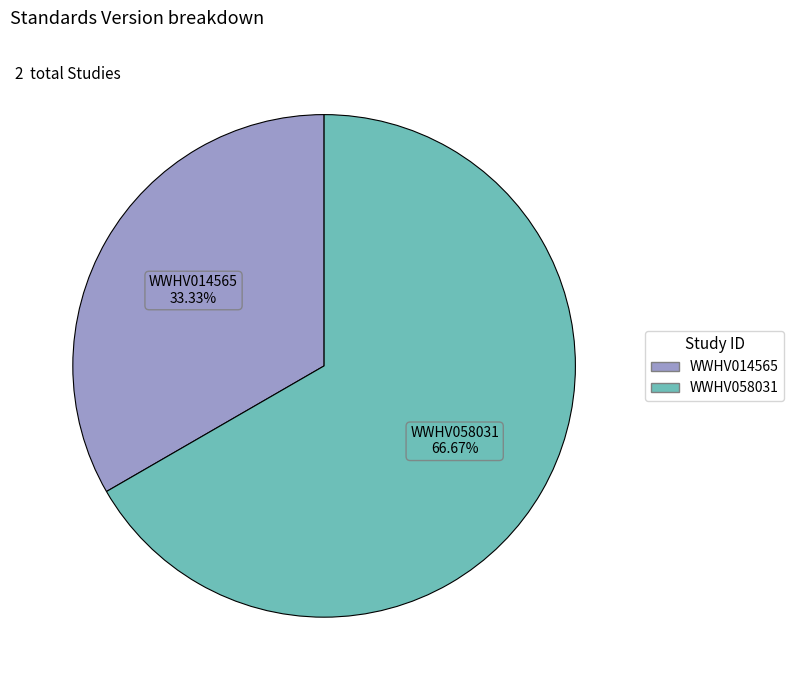

Between WWHV014565 and WWHV058031, which is larger?

WWHV058031